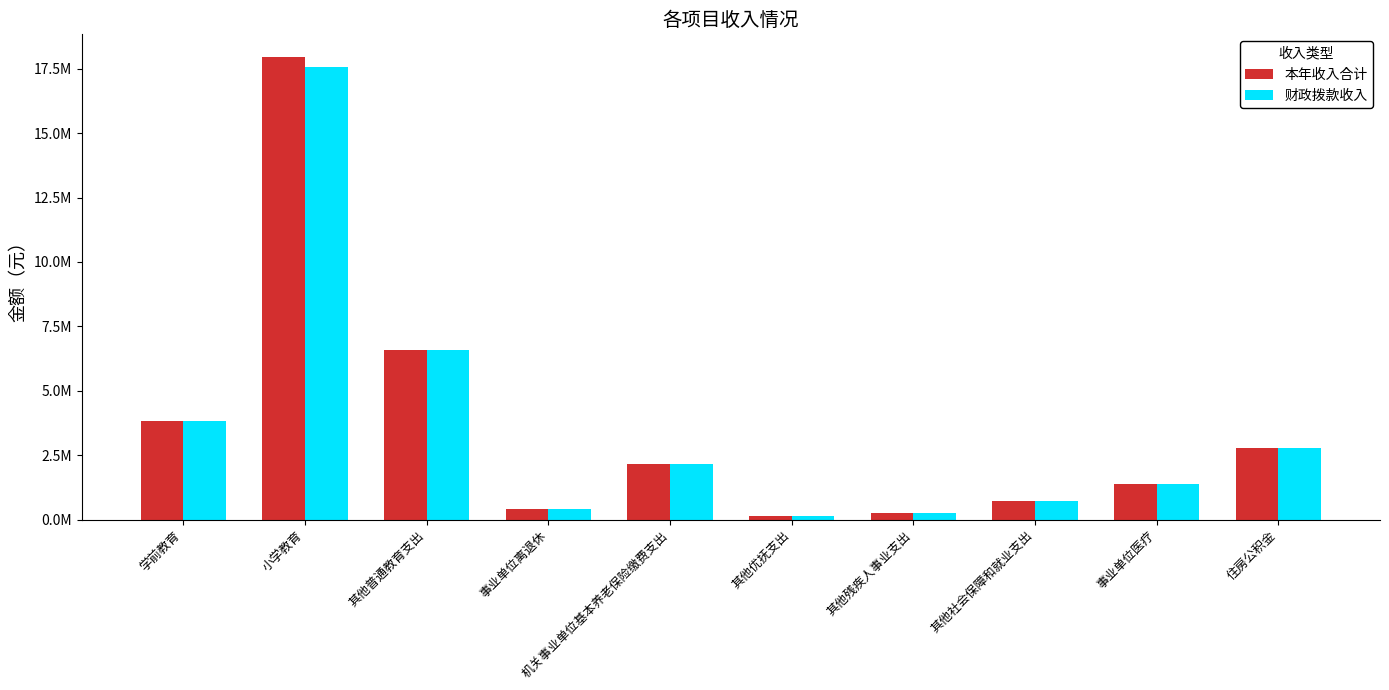

Does the chart contain stacked bars?

No